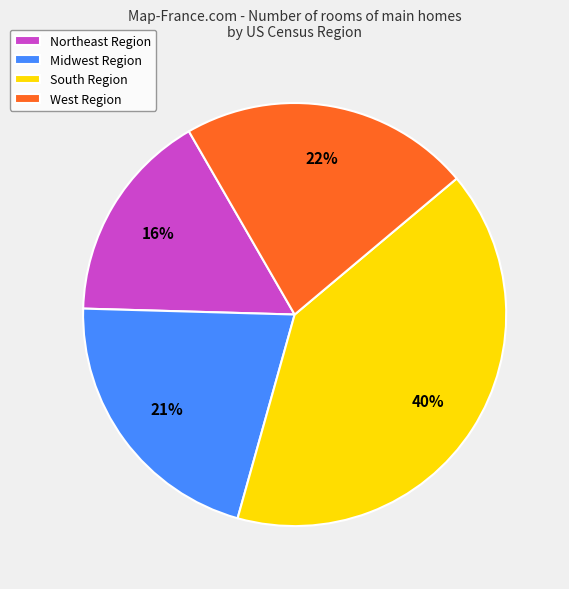

Which category has the biggest portion of the pie?

South Region